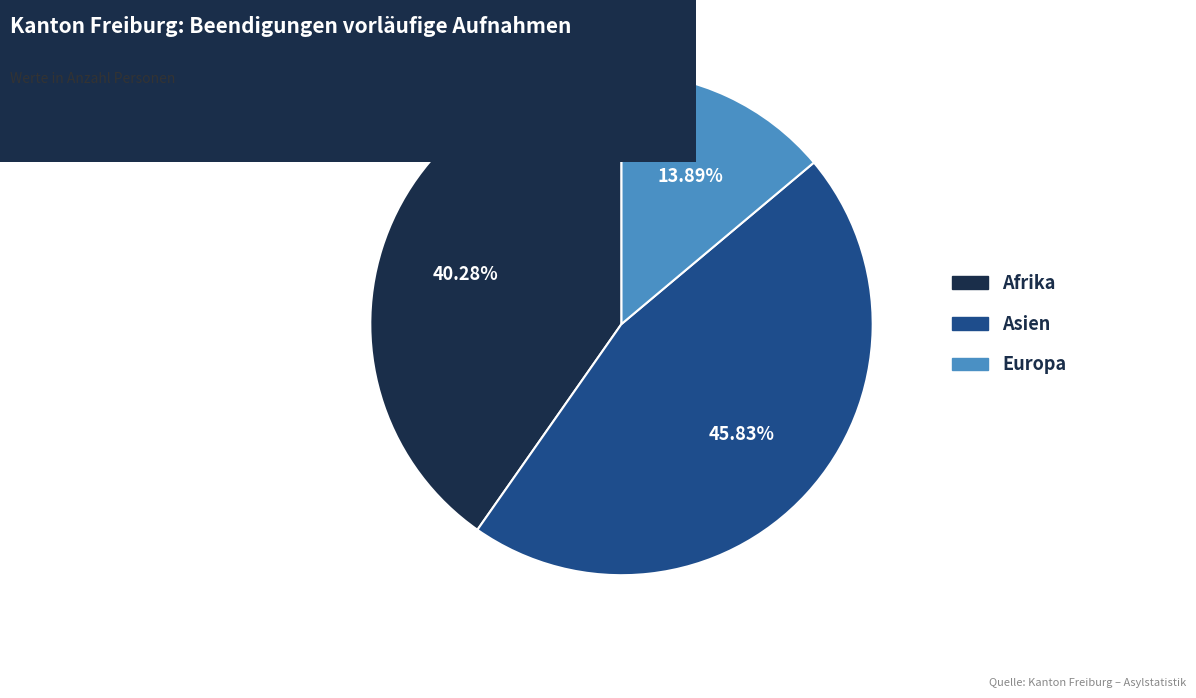

Is there a majority slice in this chart?

No